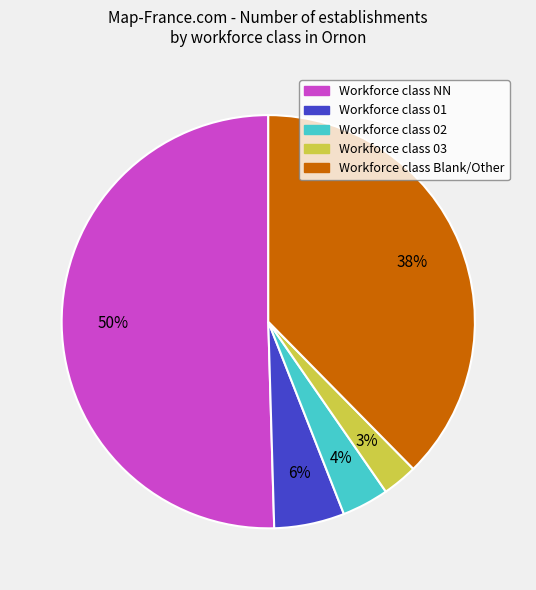

Count the number of slices in the pie.

5